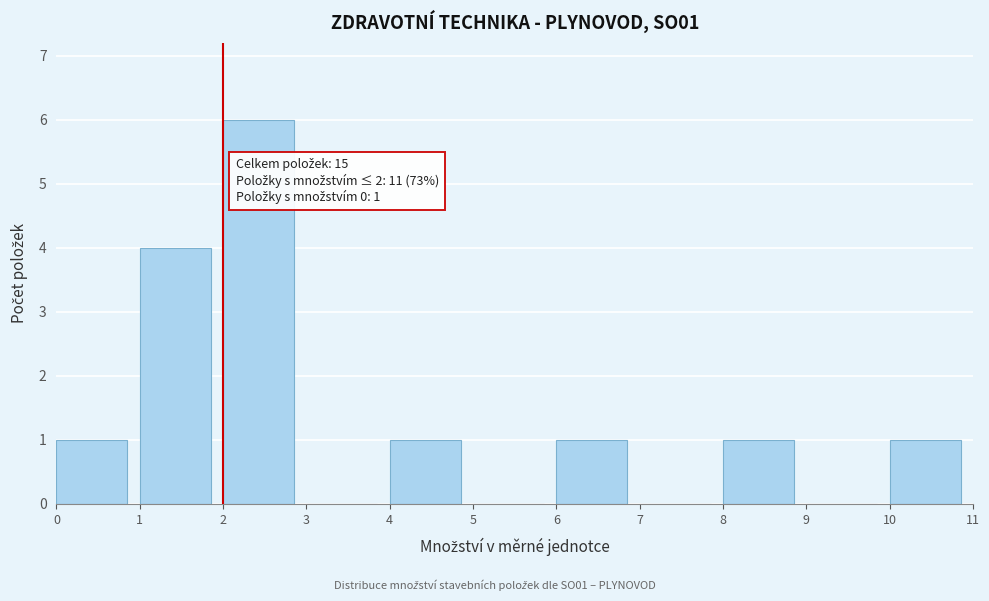

Which range on the x-axis has the tallest bar?

2 to 3